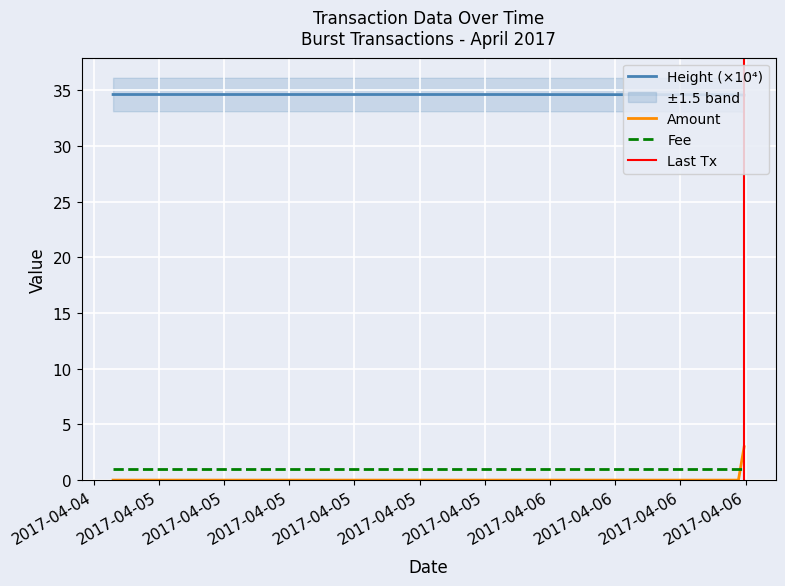

After their last crossing, which series has the higher values: Fee or Amount?

Amount